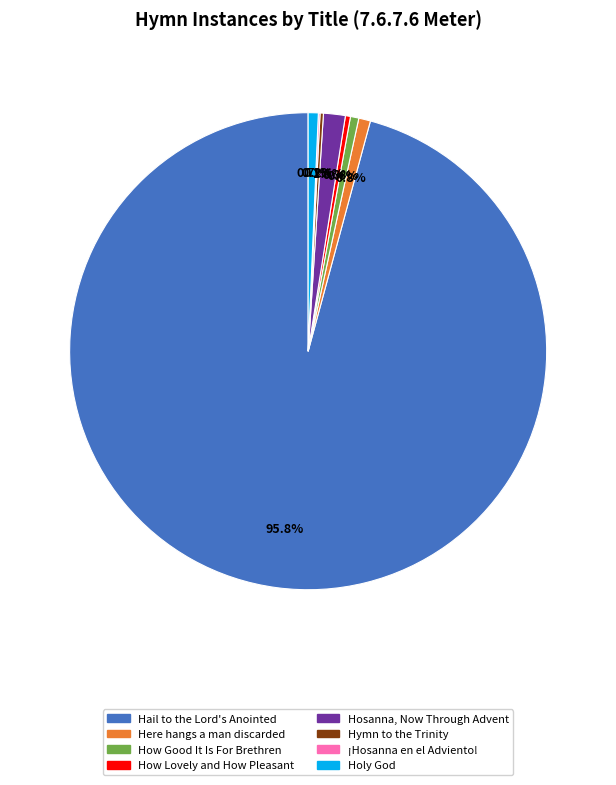

To the nearest percent, what is the difference between the largest and smallest slice percentages?

96%